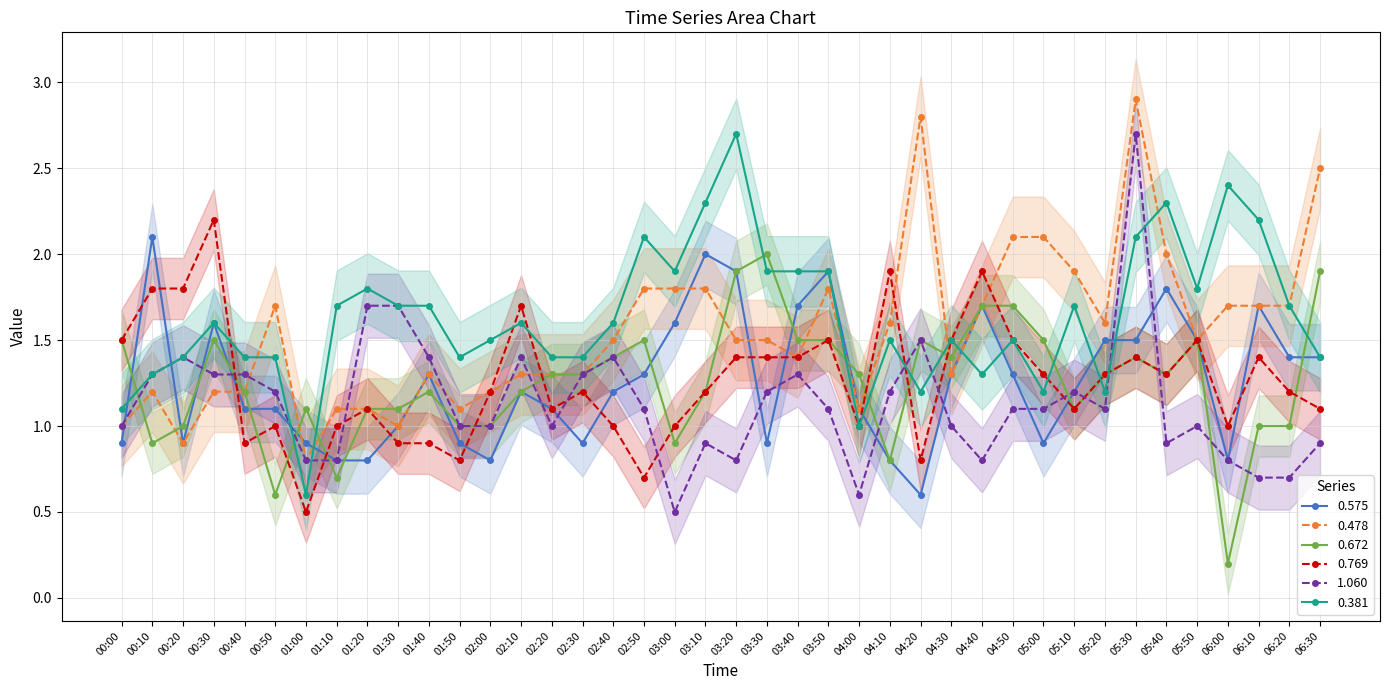

What is the total value across all series at 01:10?

6.1